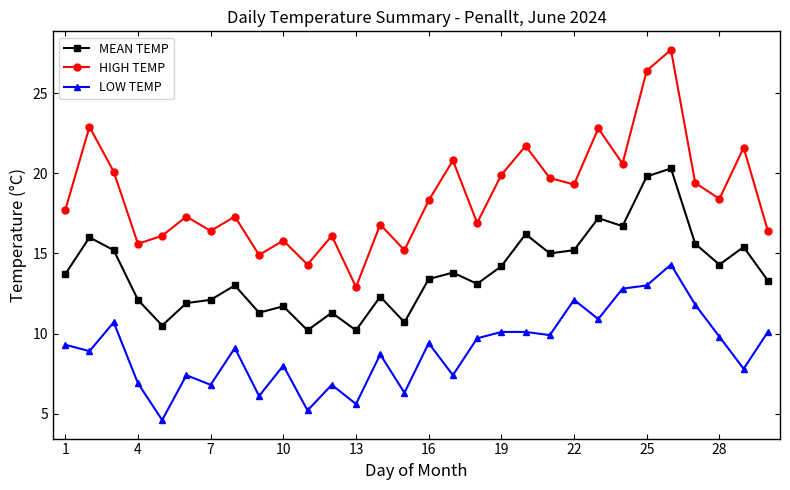

True or false: HIGH TEMP and MEAN TEMP cross at least once.

False